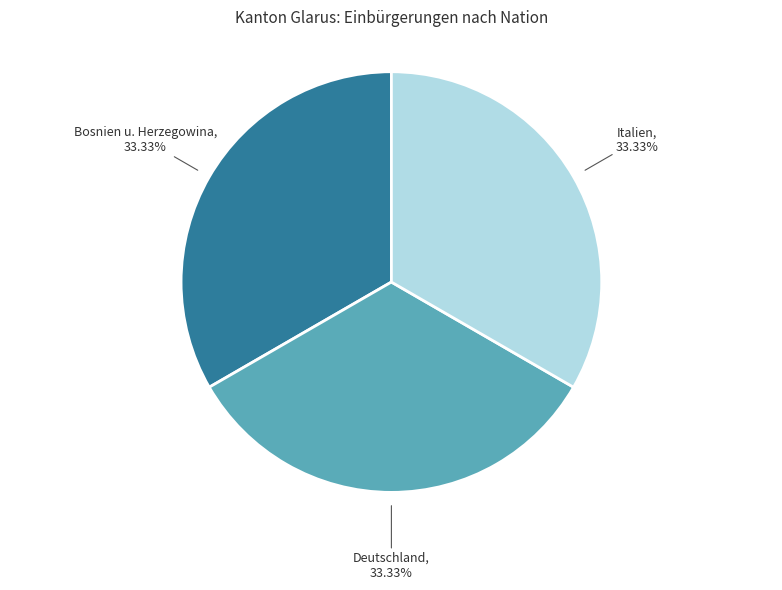

Is there a majority slice in this chart?

No